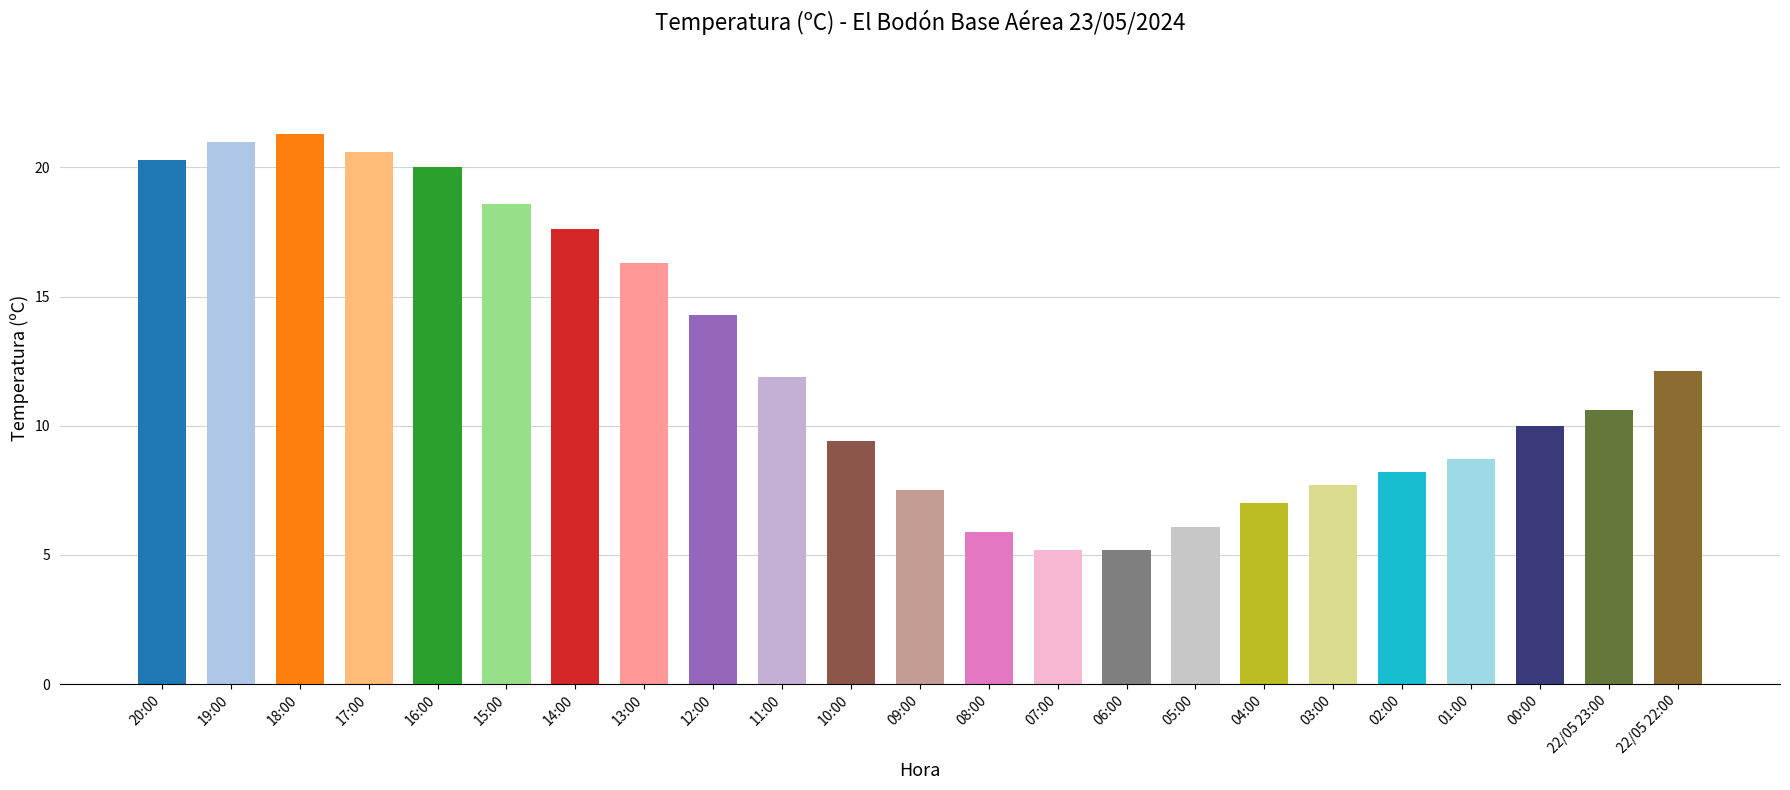

What is the change in value from 15:00 to 01:00?

-9.9